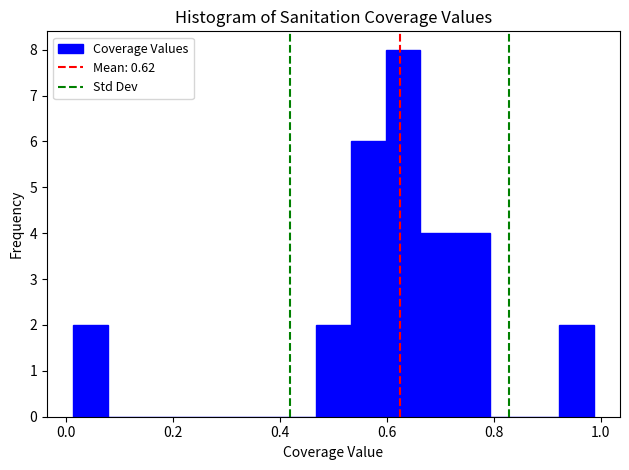

Around what value on the x-axis is the tallest bar? Give the approximate position of its centre, as read against the axis.

0.62